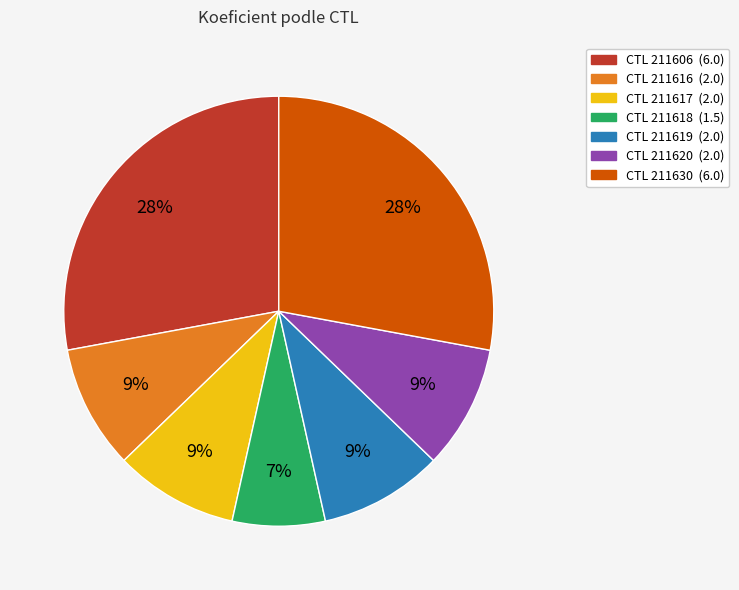

To the nearest percent, what is the average slice percentage?

14%